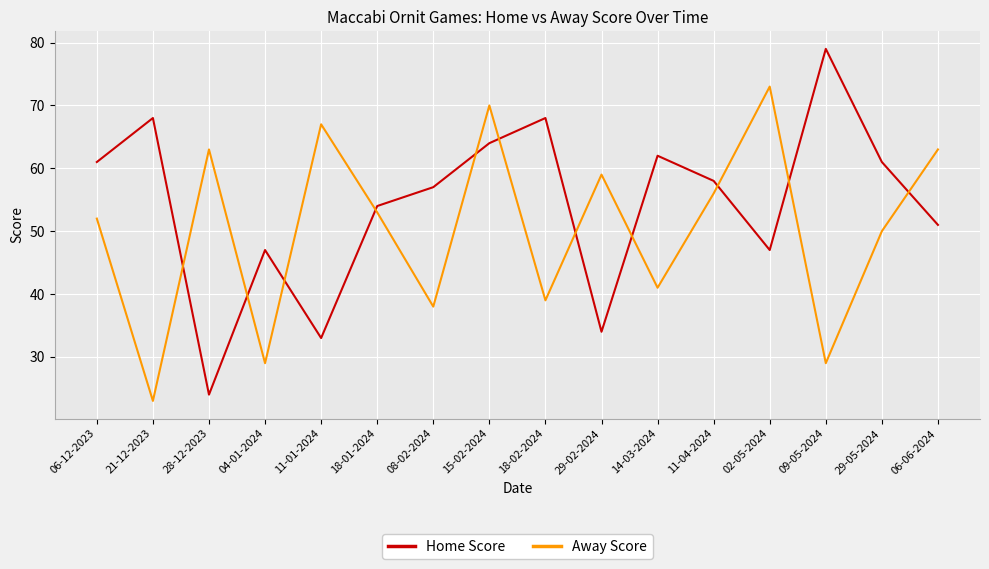

Where does the Away Score series first go above 53?

28-12-2023